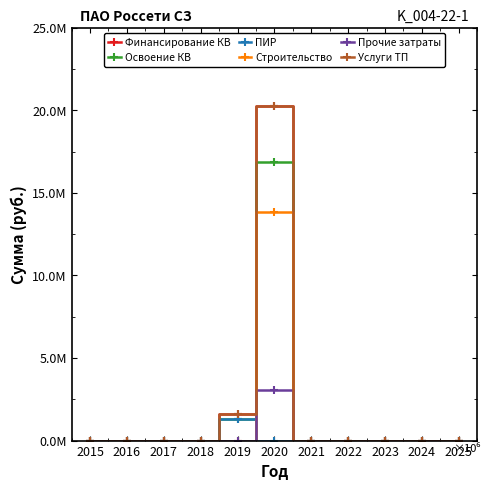

True or false: Финансирование КВ and Услуги ТП cross at least once.

False